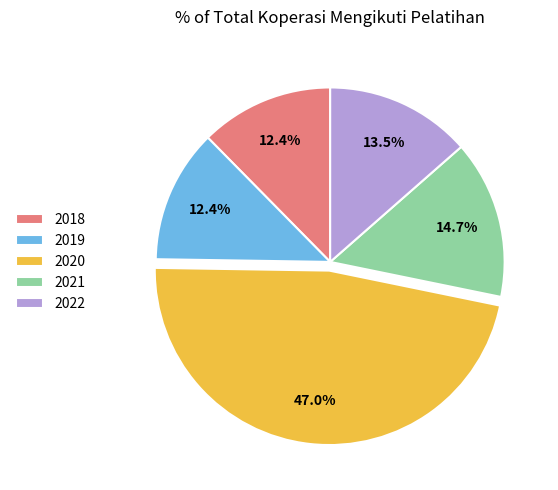

Does 2020 account for over 50% of the chart?

No